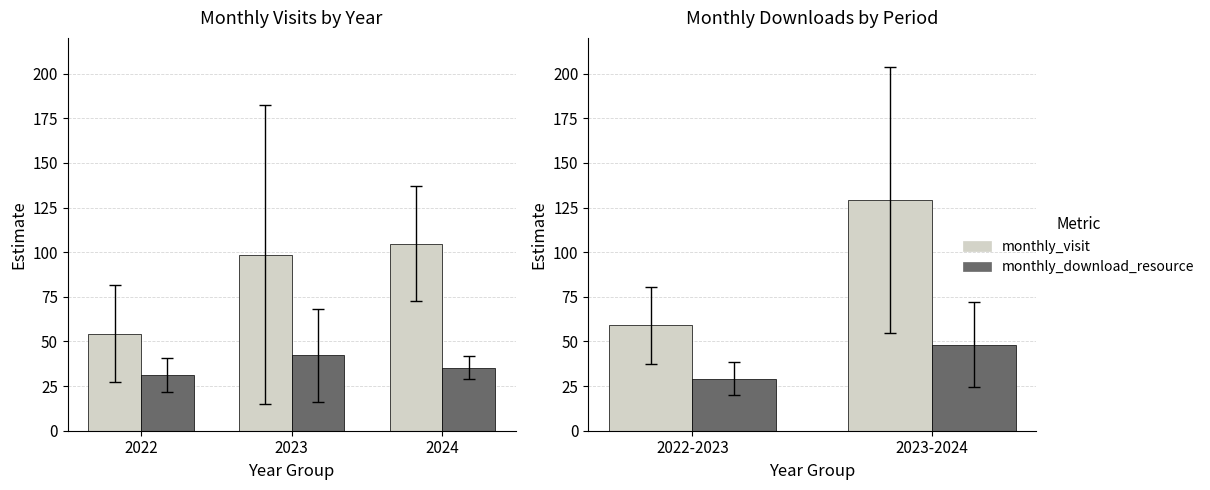

How many values in the monthly_visit series exceed 129?

1